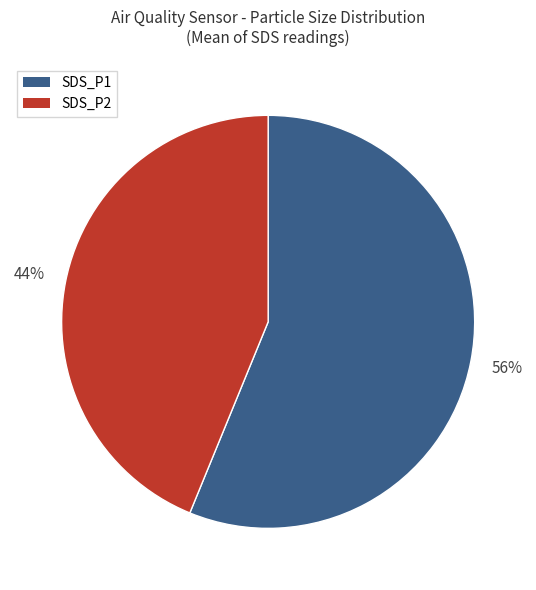

Does any single category account for the majority?

Yes